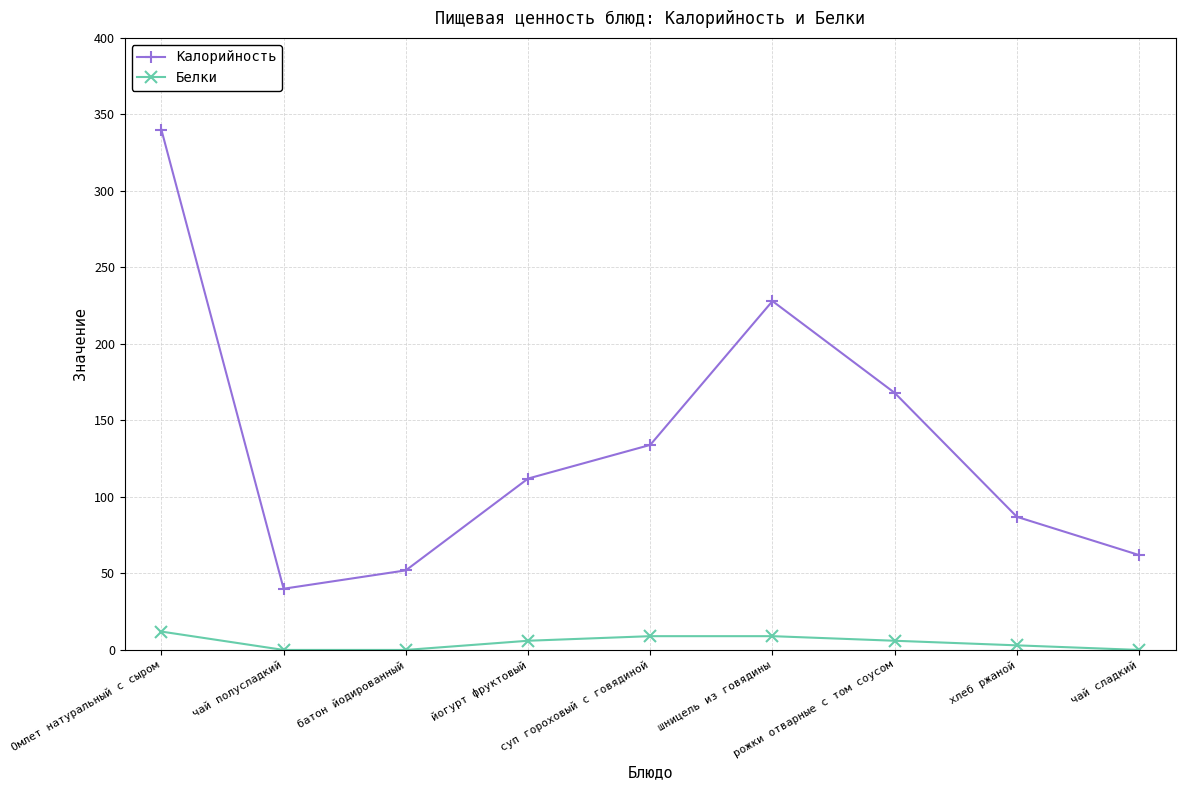

Reading left to right, transcribe all the data shown in this chart.

Калорийность: Омлет натуральный с сыром=340	чай полусладкий=40	батон йодированный=52	йогурт фруктовый=112	суп гороховый с говядиной=134	шницель из говядины=228	рожки отварные с том соусом=168	хлеб ржаной=87	чай сладкий=62
Белки: Омлет натуральный с сыром=12	чай полусладкий=0	батон йодированный=0	йогурт фруктовый=6	суп гороховый с говядиной=9	шницель из говядины=9	рожки отварные с том соусом=6	хлеб ржаной=3	чай сладкий=0